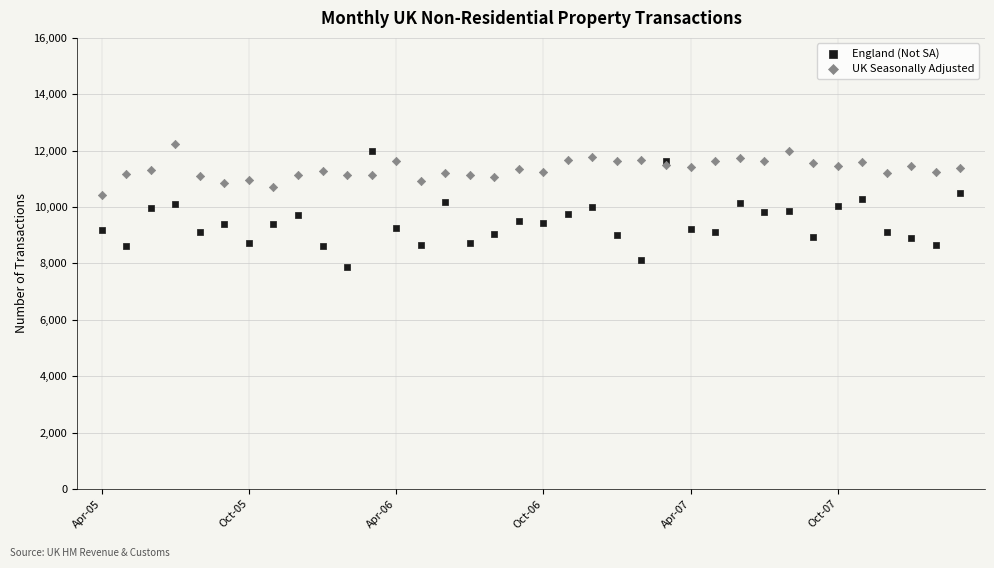

Which series reaches the minimum Y coordinate?

England (Not SA)